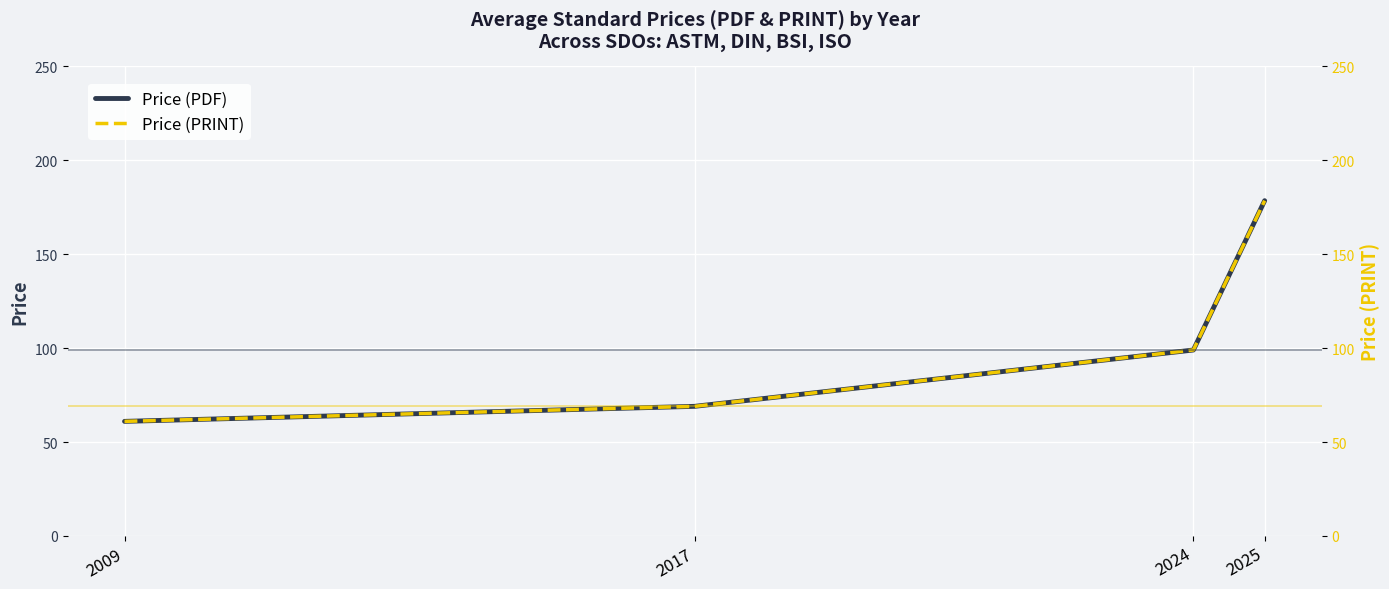

What is the value of the Price (PRINT) point at the 1st from the left?

61.0